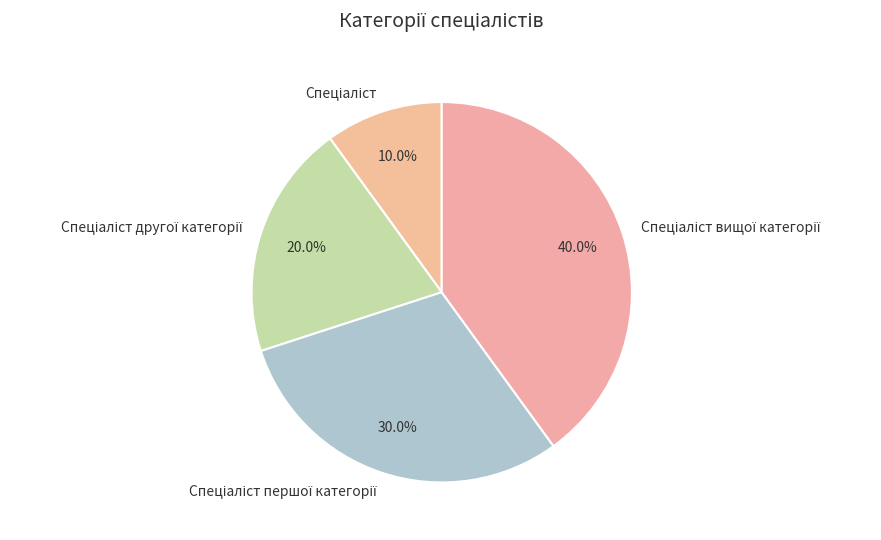

Does any single category account for the majority?

No